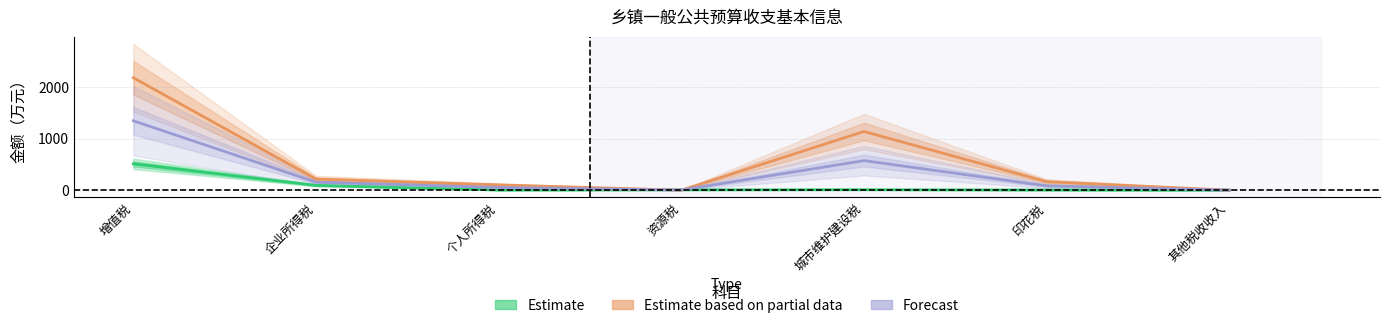

What is the value of the Forecast point at the 2nd from the left?

155.0